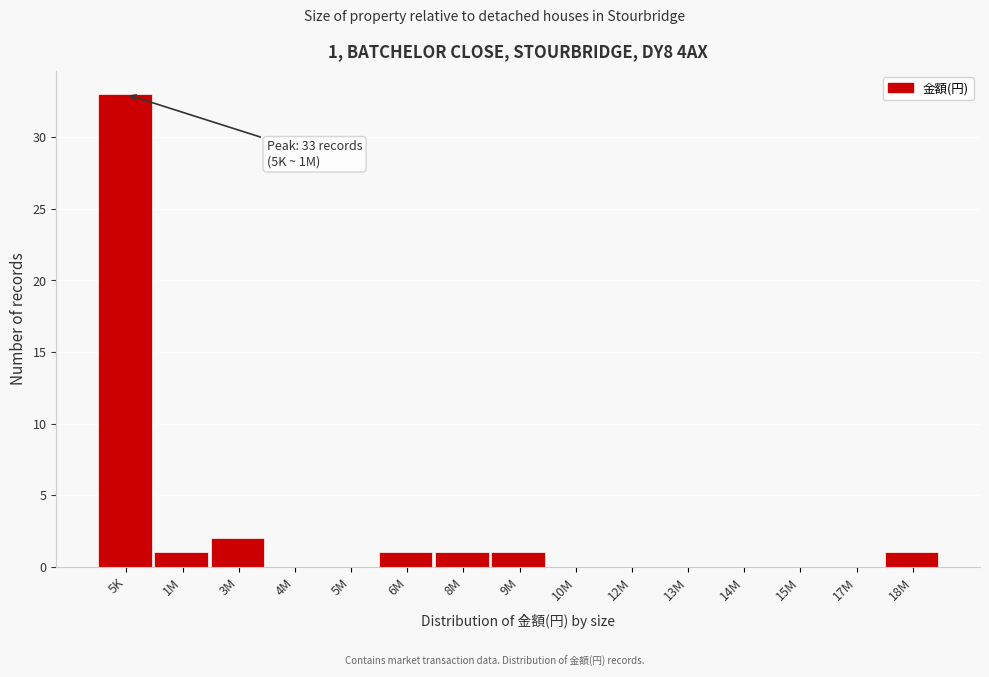

Reading left to right, extract all data points from this chart.

5K=33	1M=1	3M=2	4M=0	5M=0	6M=1	8M=1	9M=1	10M=0	12M=0	13M=0	14M=0	15M=0	17M=0	18M=1